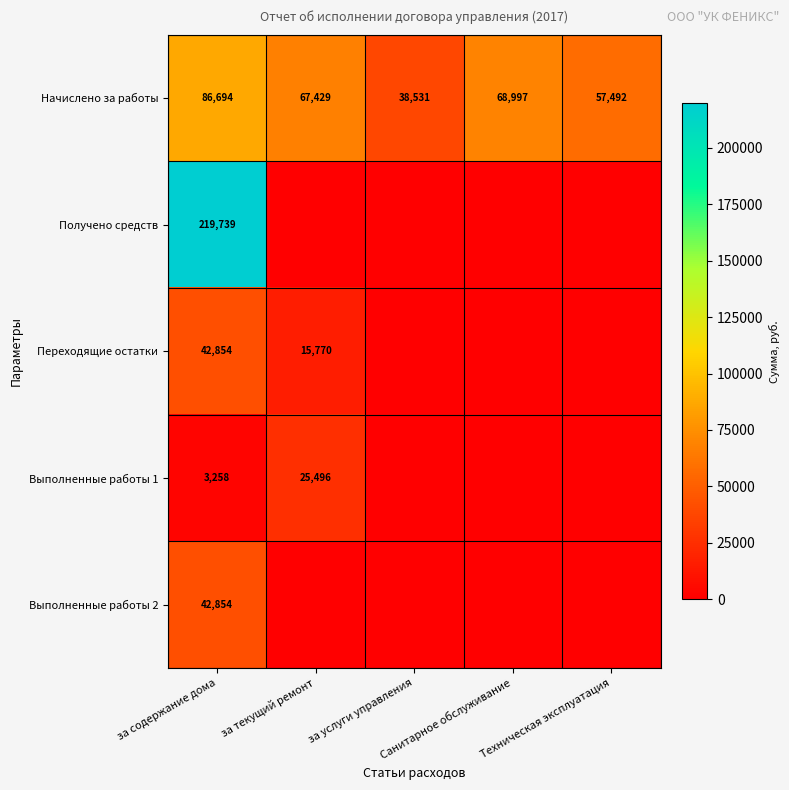

The value of Получено средств at Техническая эксплуатация is -138805.8. True or false?

False